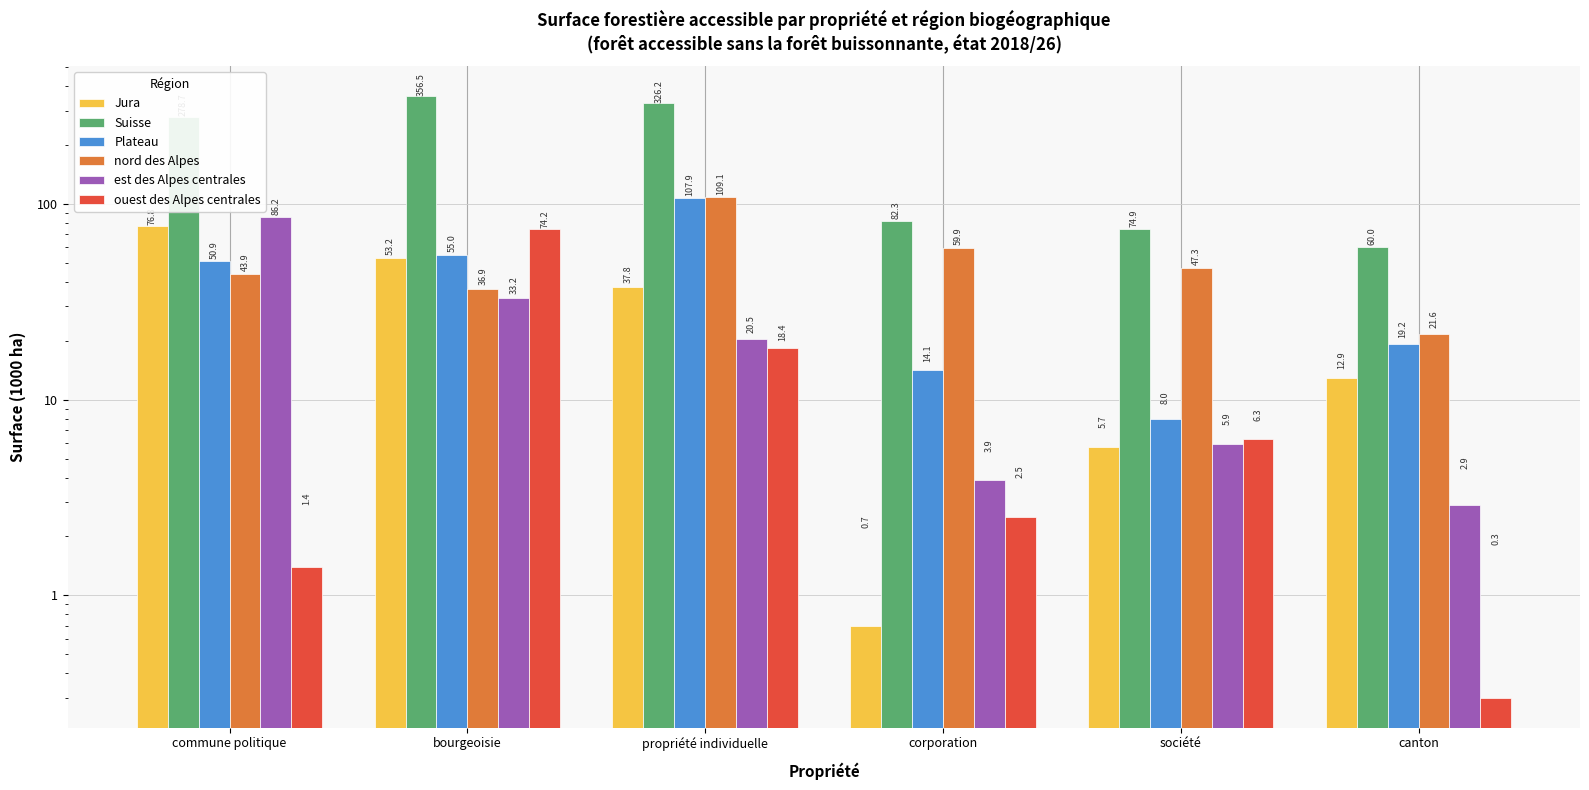

Where is est des Alpes centrales nearest to the value 44?

bourgeoisie